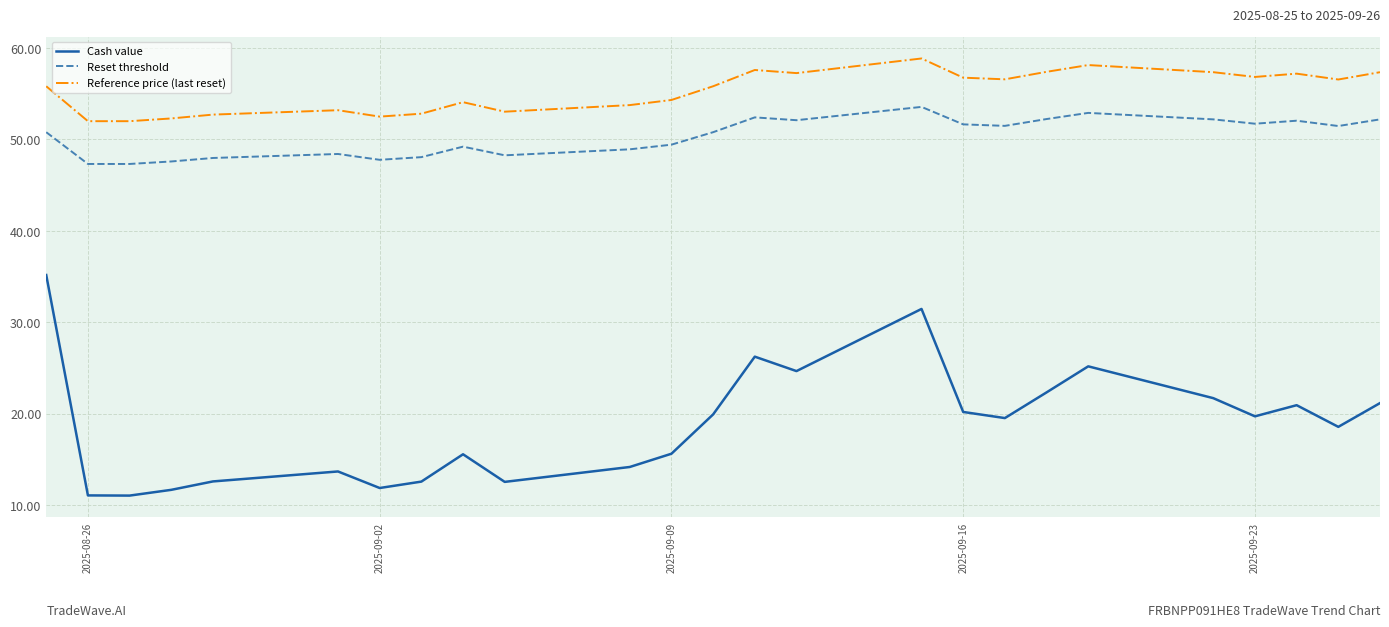

What is the difference between the maximum and second lowest values in the Reference price (last reset) series?

6.9